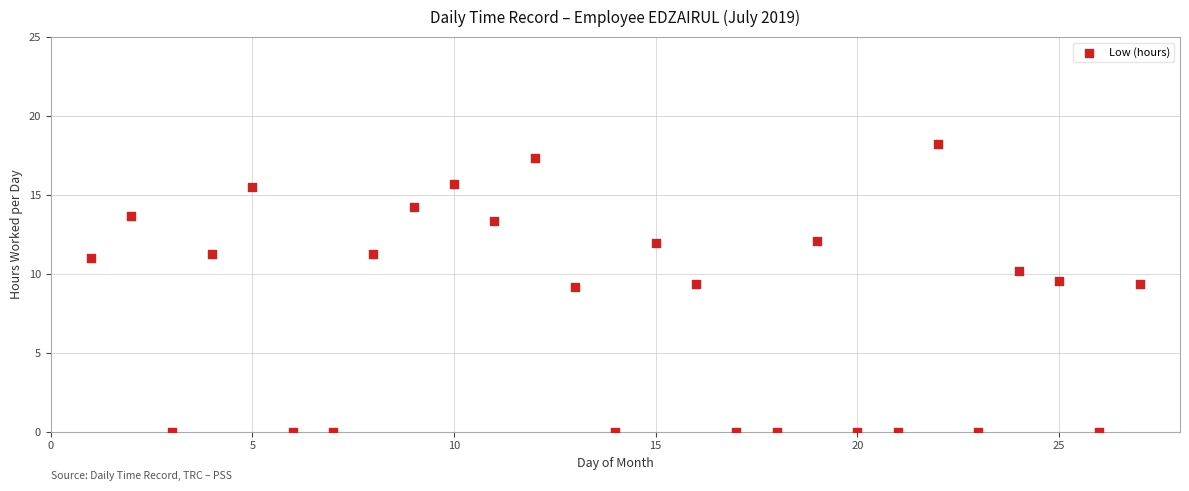

What is the range of Y values (max minus min)?

18.2